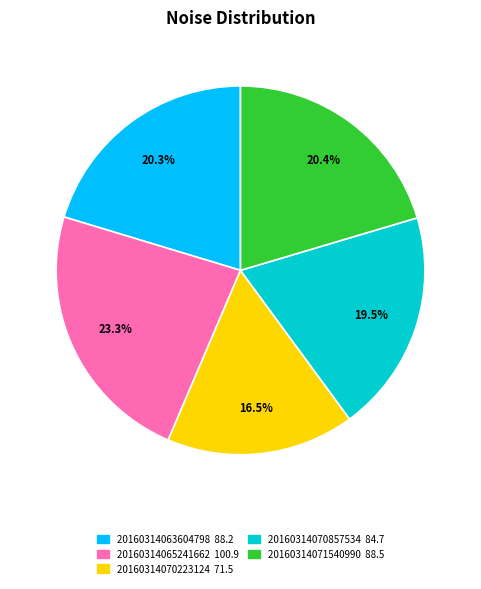

To the nearest percent, what is the combined percentage of 20160314070857534 and 20160314063604798?

40%